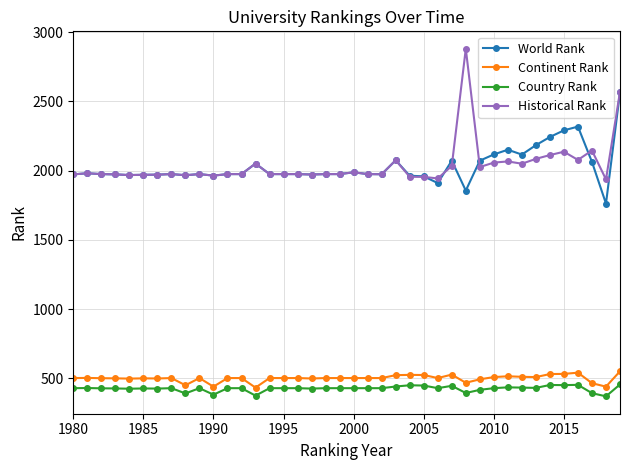

True or false: Country Rank has more than 2 points higher than both neighbors.

True